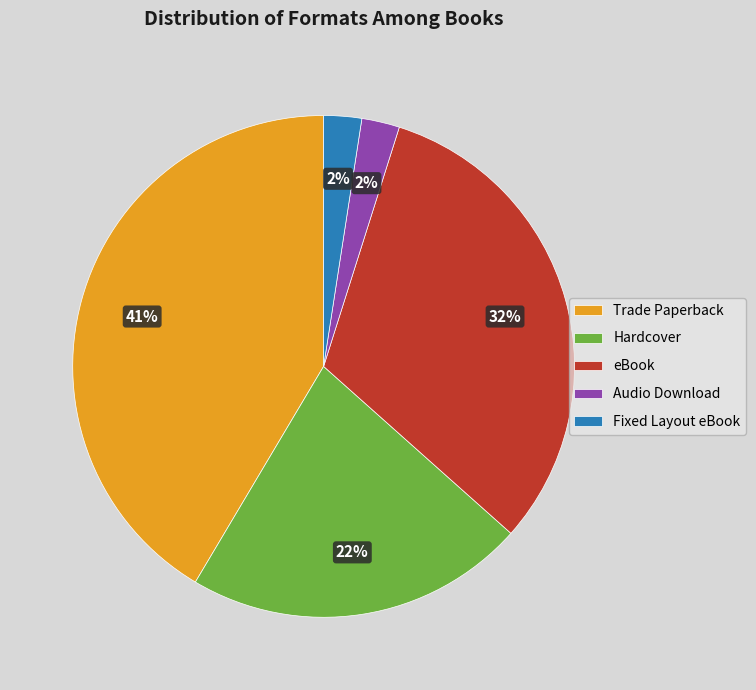

Count the number of slices in the pie.

5